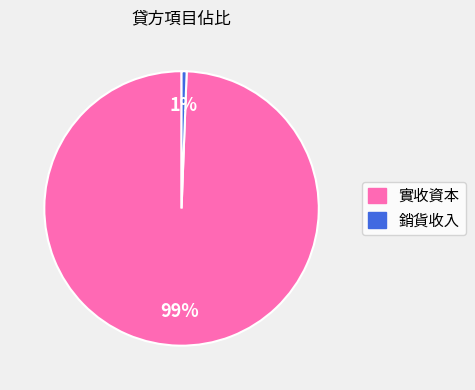

Is the sum of 實收資本 and 銷貨收入 greater than half?

Yes